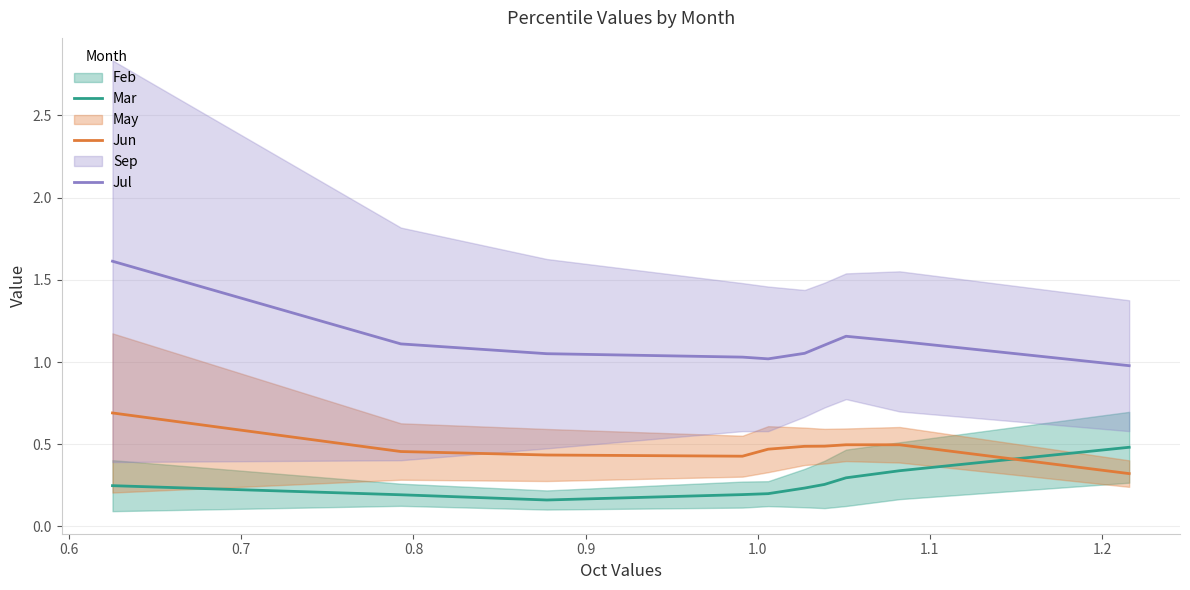

True or false: Jul and Jun intersect in this chart.

False